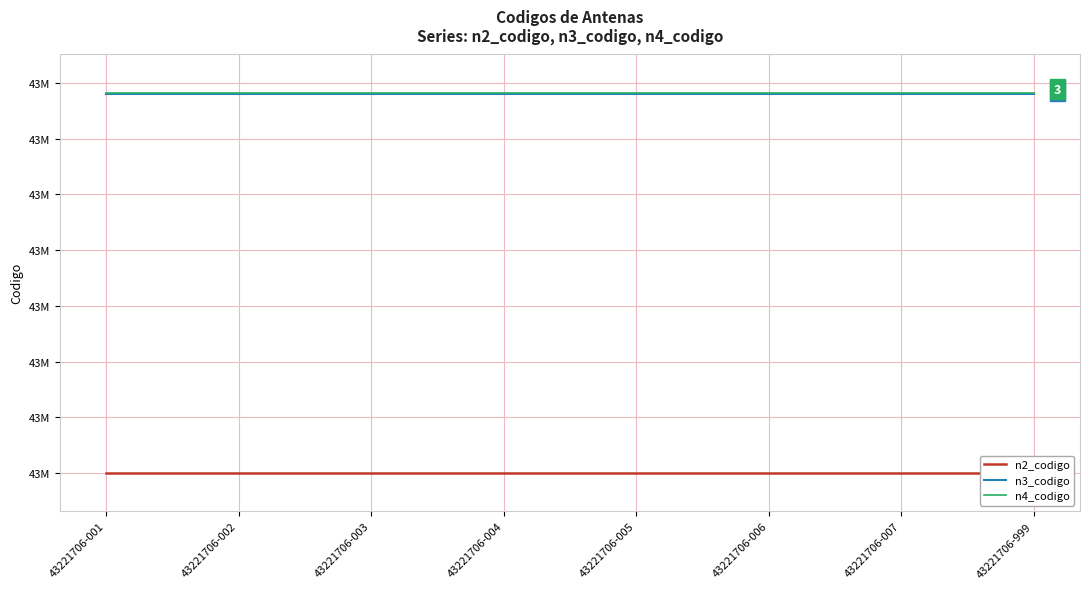

Reading left to right, what are all the values shown in this chart?

n2_codigo: 43221706-001=43220000	43221706-002=43220000	43221706-003=43220000	43221706-004=43220000	43221706-005=43220000	43221706-006=43220000	43221706-007=43220000	43221706-999=43220000
n3_codigo: 43221706-001=43221700	43221706-002=43221700	43221706-003=43221700	43221706-004=43221700	43221706-005=43221700	43221706-006=43221700	43221706-007=43221700	43221706-999=43221700
n4_codigo: 43221706-001=43221706	43221706-002=43221706	43221706-003=43221706	43221706-004=43221706	43221706-005=43221706	43221706-006=43221706	43221706-007=43221706	43221706-999=43221706